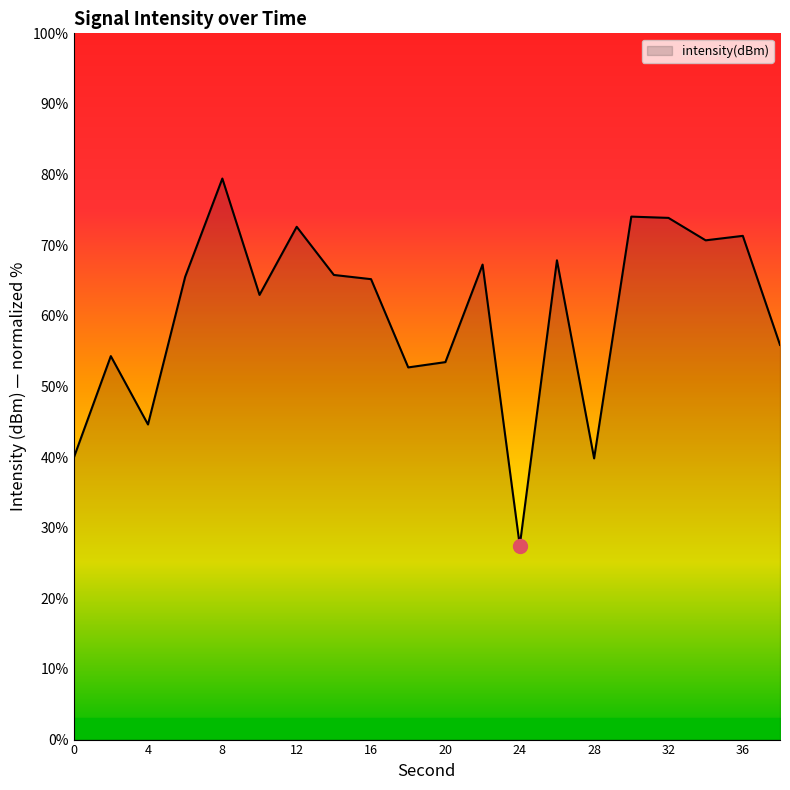

Does the chart display data point markers on the line(s)?

No